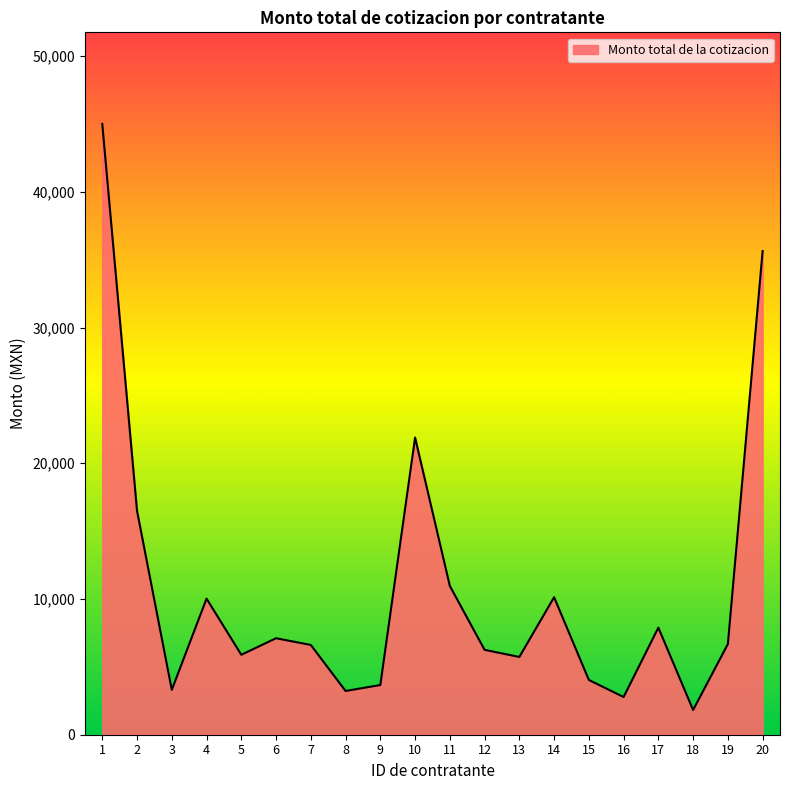

Read the value at 7.

6614.4